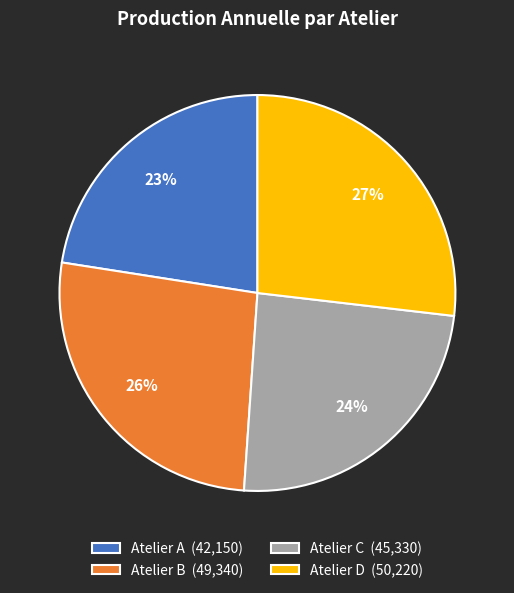

Which has a higher value, Atelier D (50,220) or Atelier A (42,150)?

Atelier D (50,220)